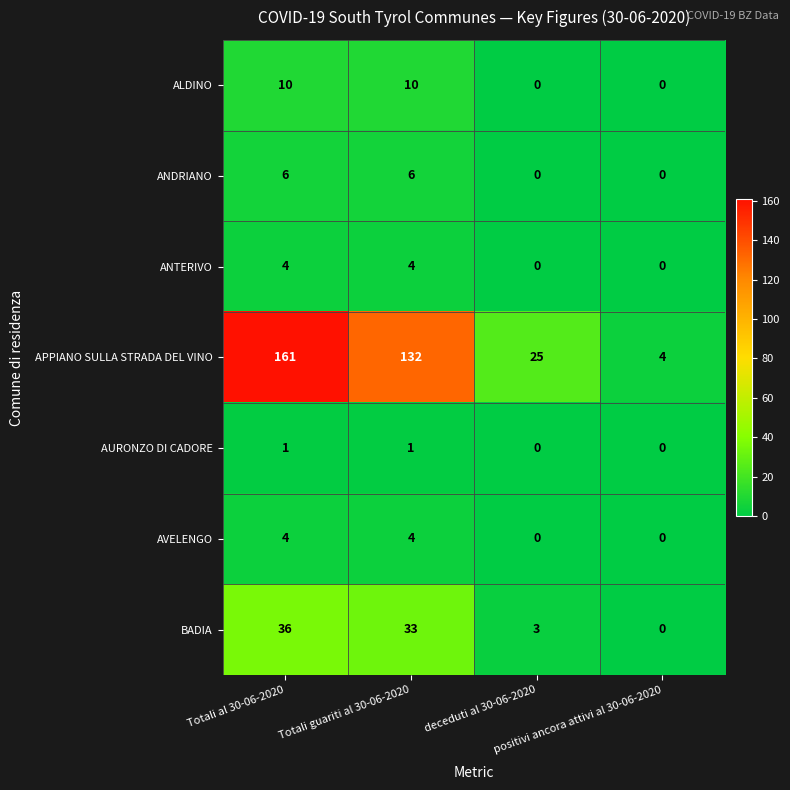

How many categories are shown in the chart?

4